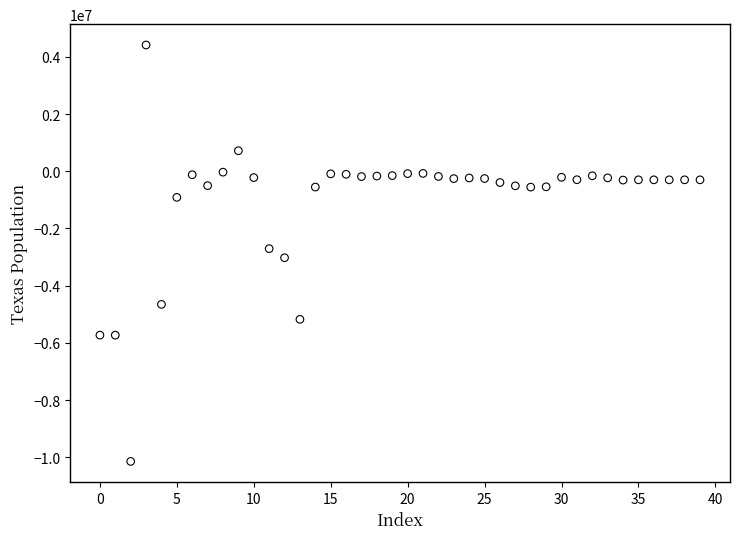

What is the range of Y values (max minus min)?

14555316